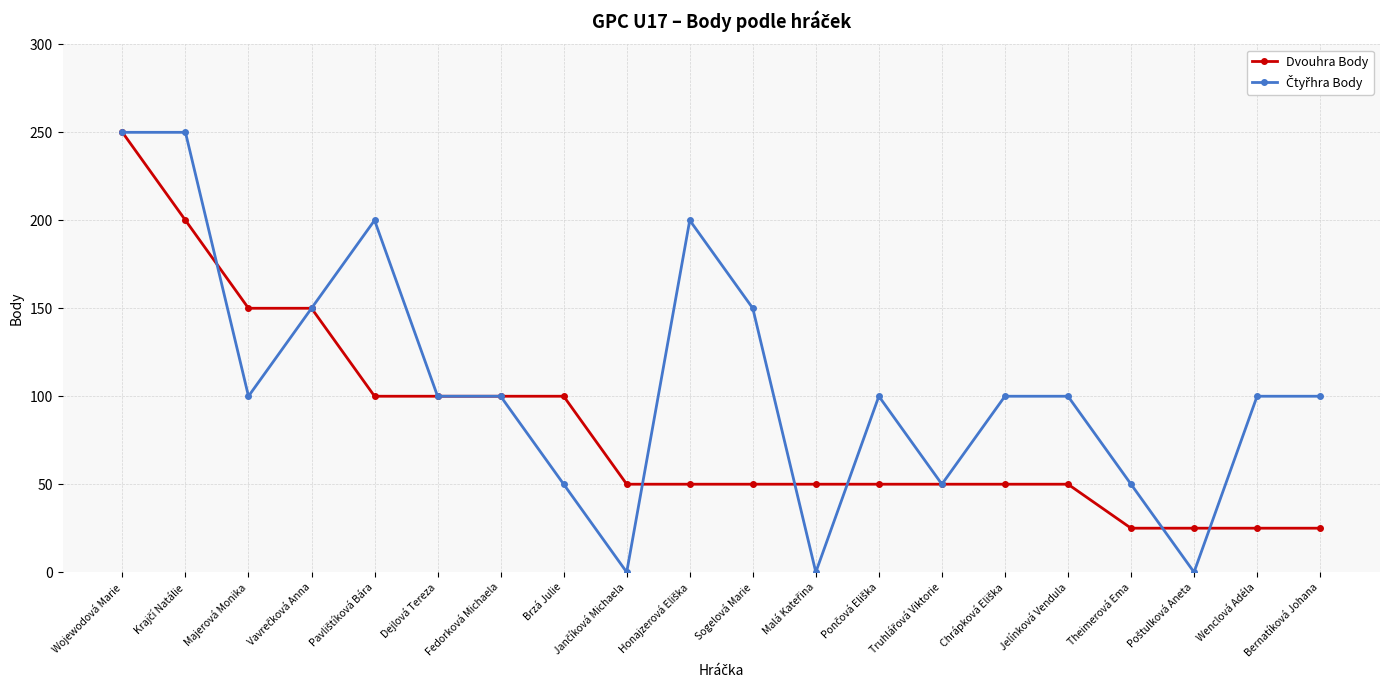

What position from the right is Brzá Julie?

13